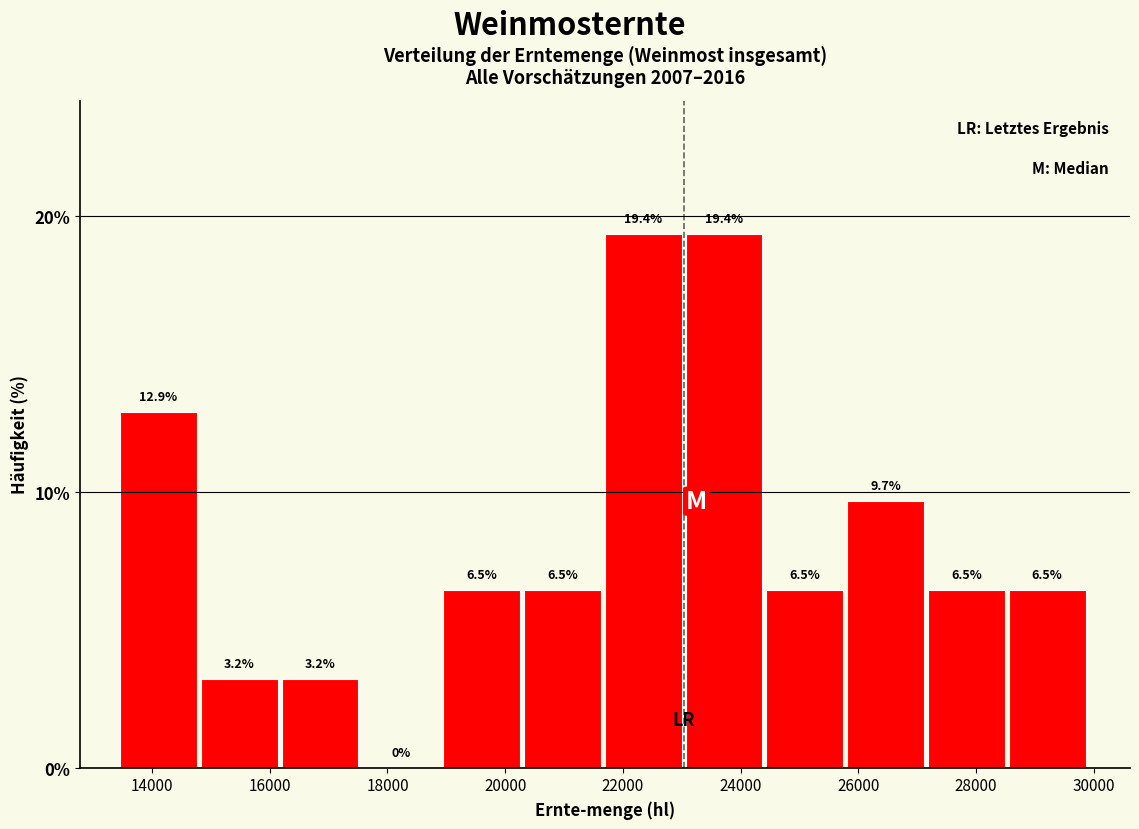

How tall is the bar that spans 13400 to 14800 on the x-axis? The bar edges are not printed on the chart, so give them approximately, as read against the axis.

12.9